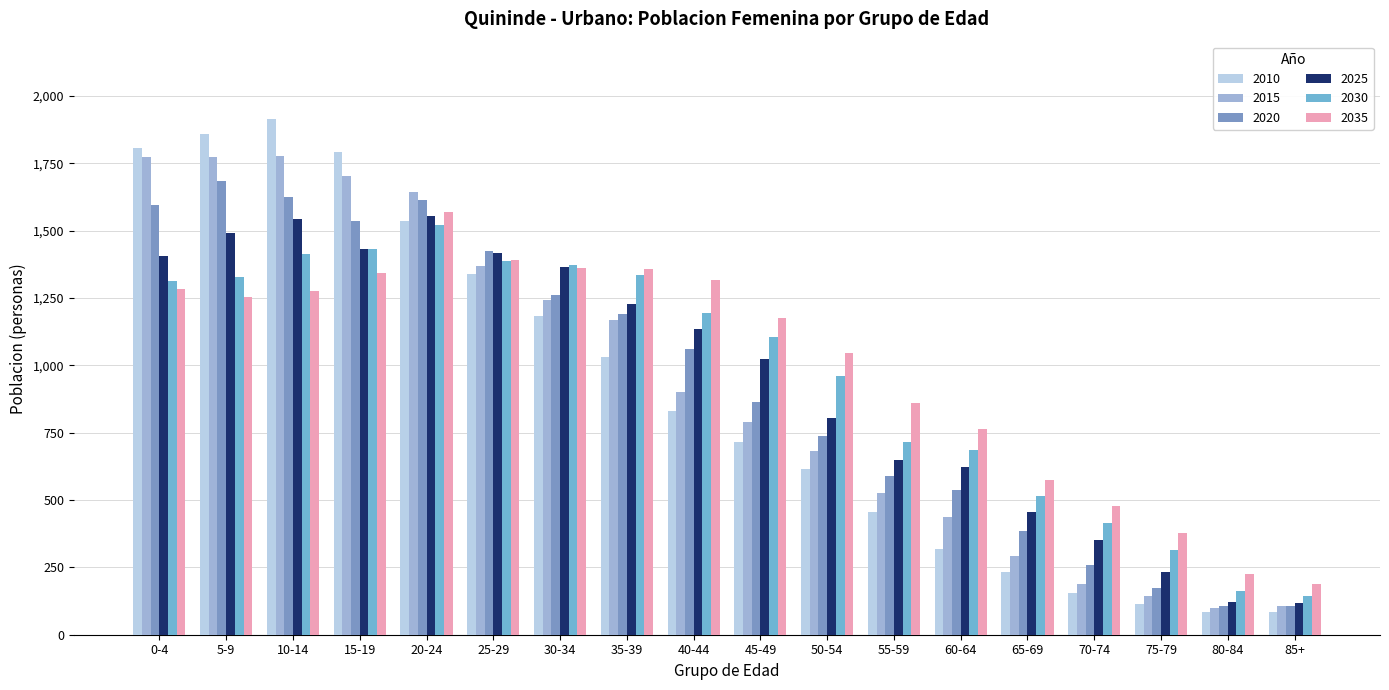

Between 20-24 and 50-54, which series saw the biggest shift?

2015